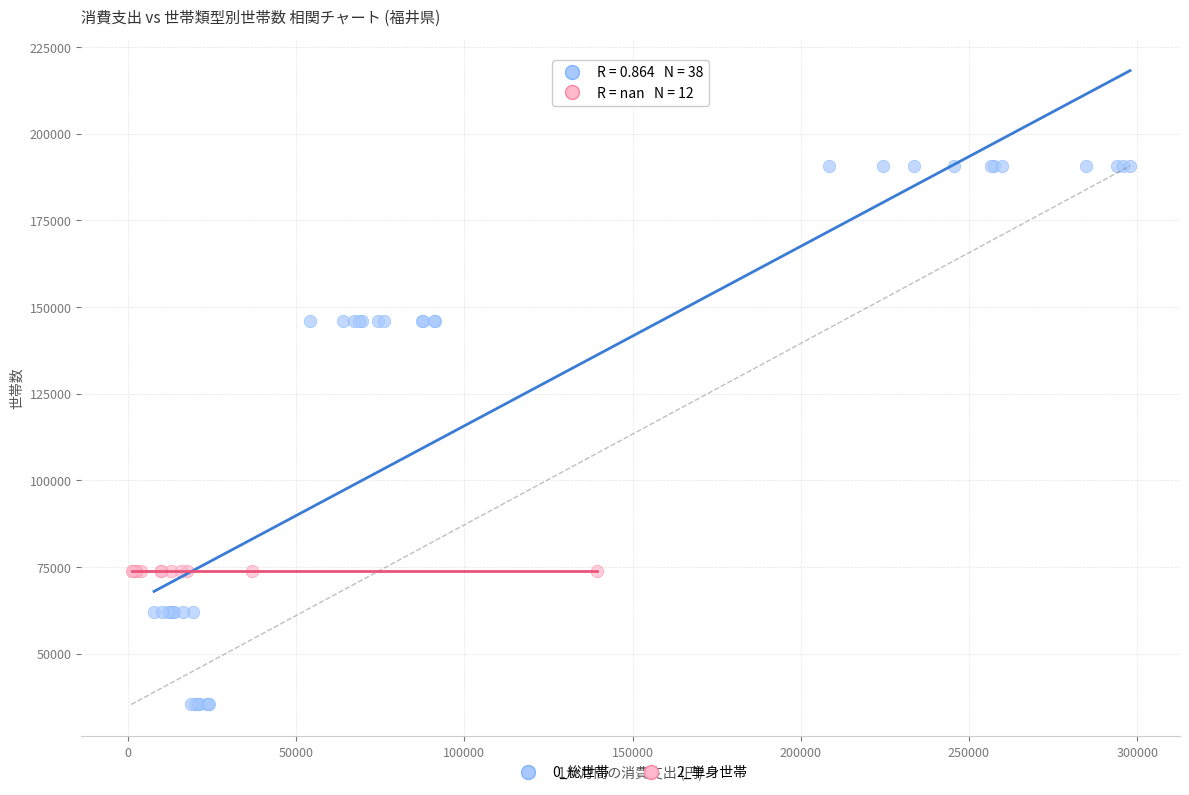

Which series contains the highest Y value?

0_総世帯